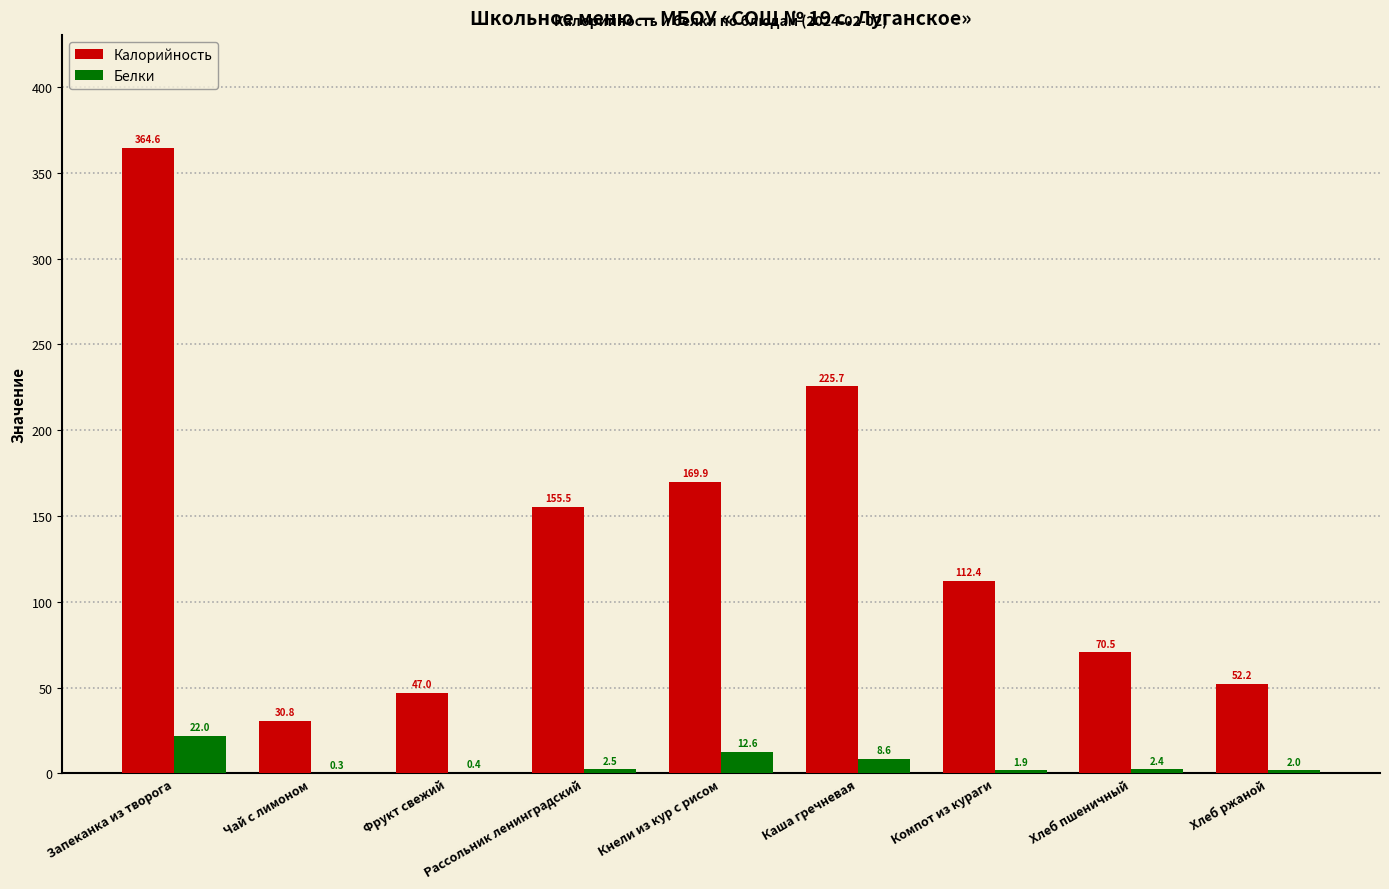

Which series has the largest total across all categories?

Калорийность